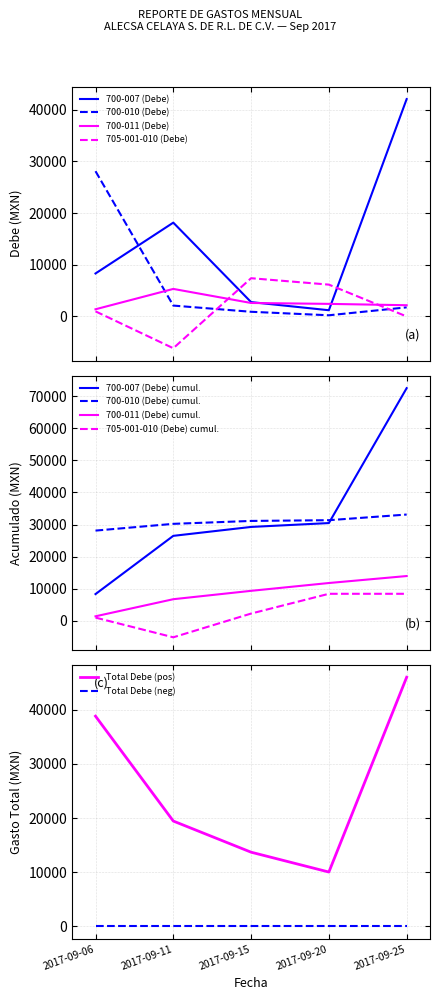

Between 2017-09-06 and 2017-09-11, which is larger?

2017-09-11